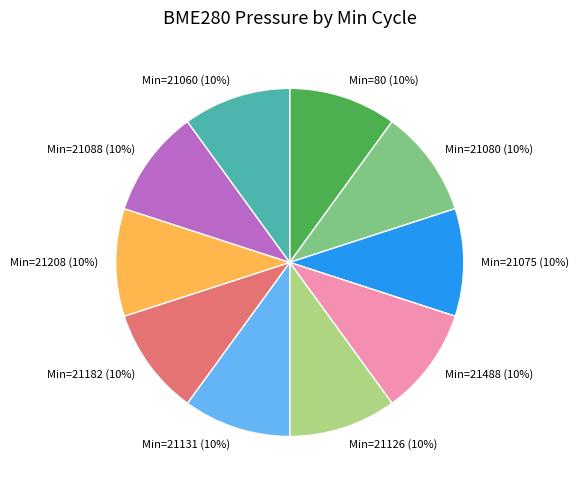

Count the number of slices in the pie.

10